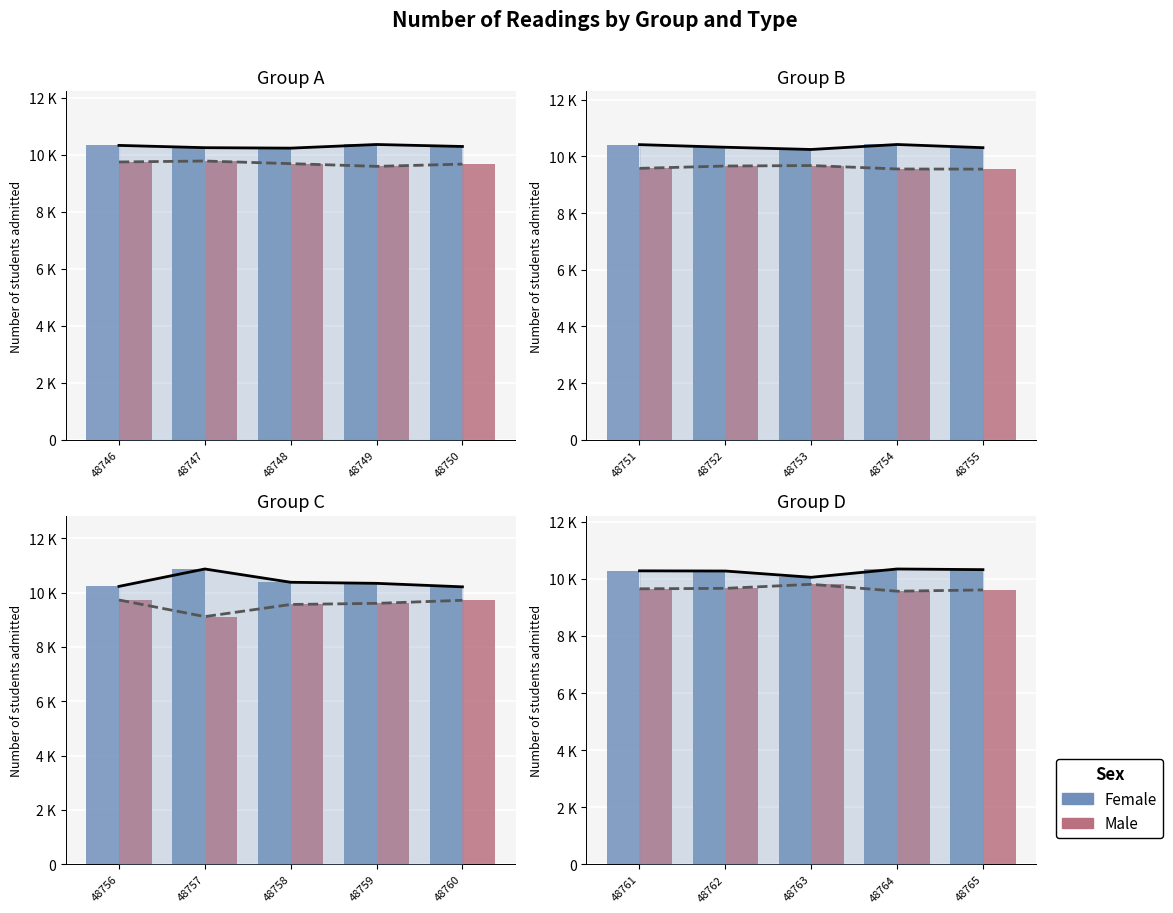

The value of Male at 48762 is 5283. True or false?

False